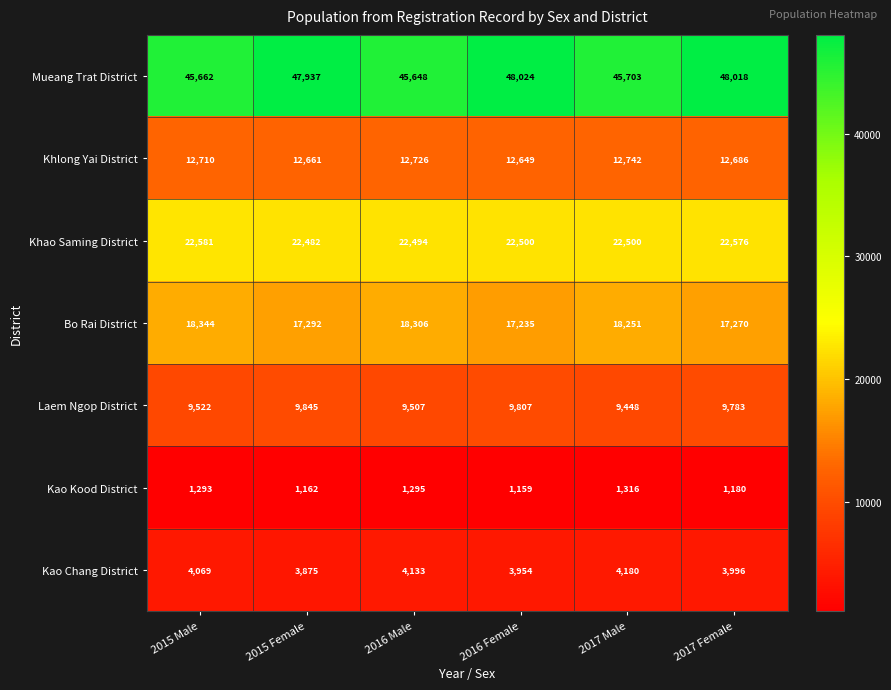

Which category has the highest value in the Khlong Yai District series?

2017 Male